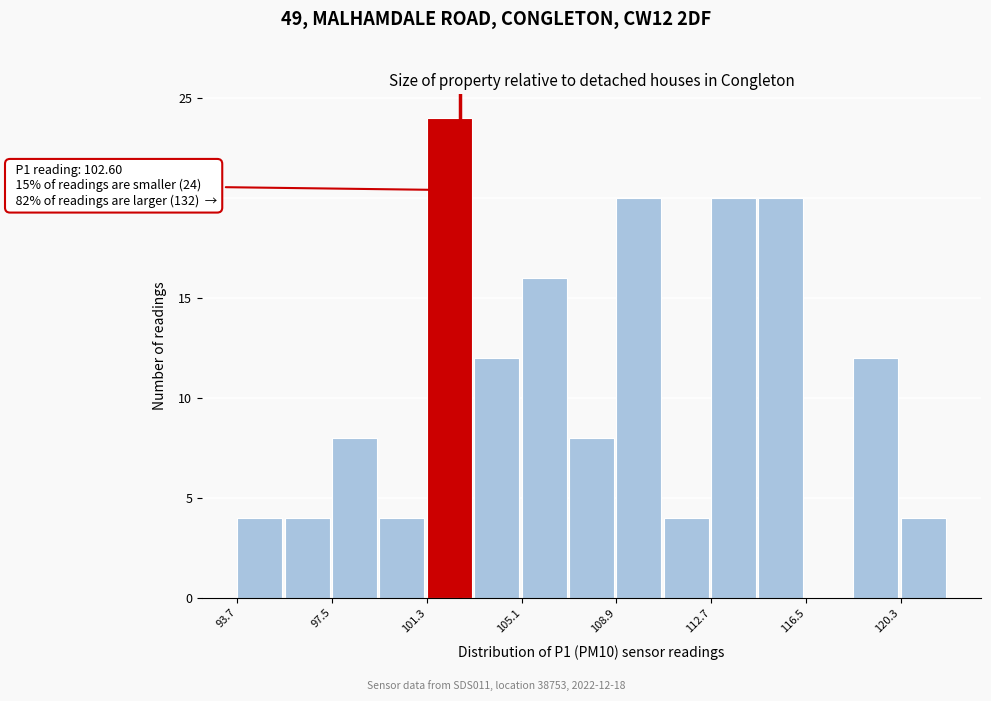

Around what value on the x-axis is the tallest bar? Give the approximate position of its centre, as read against the axis.

102.0